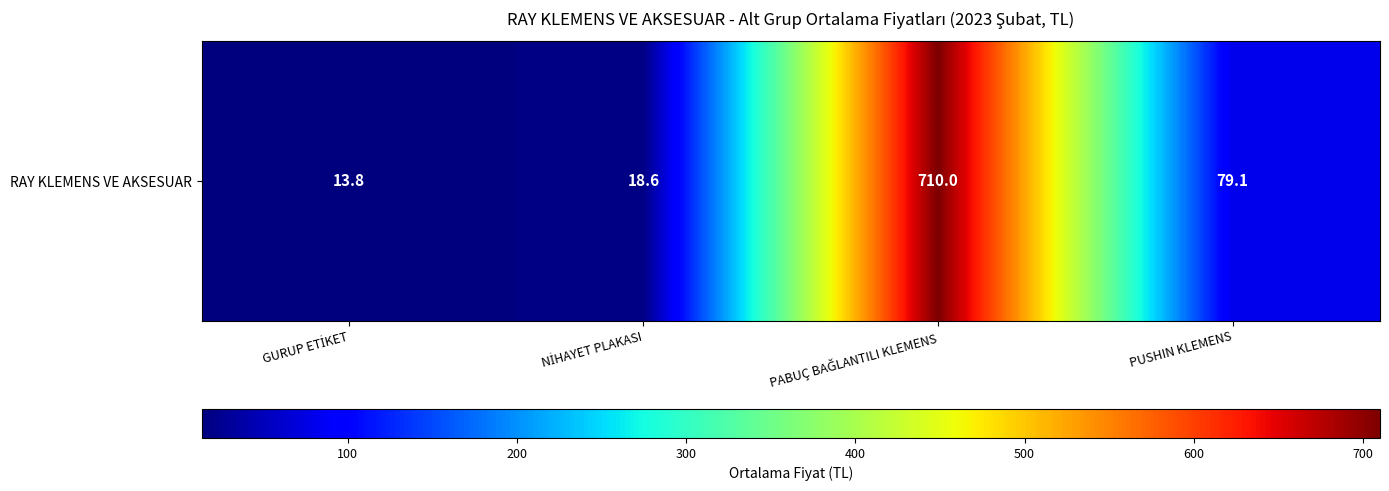

How many values exceed 79?

2